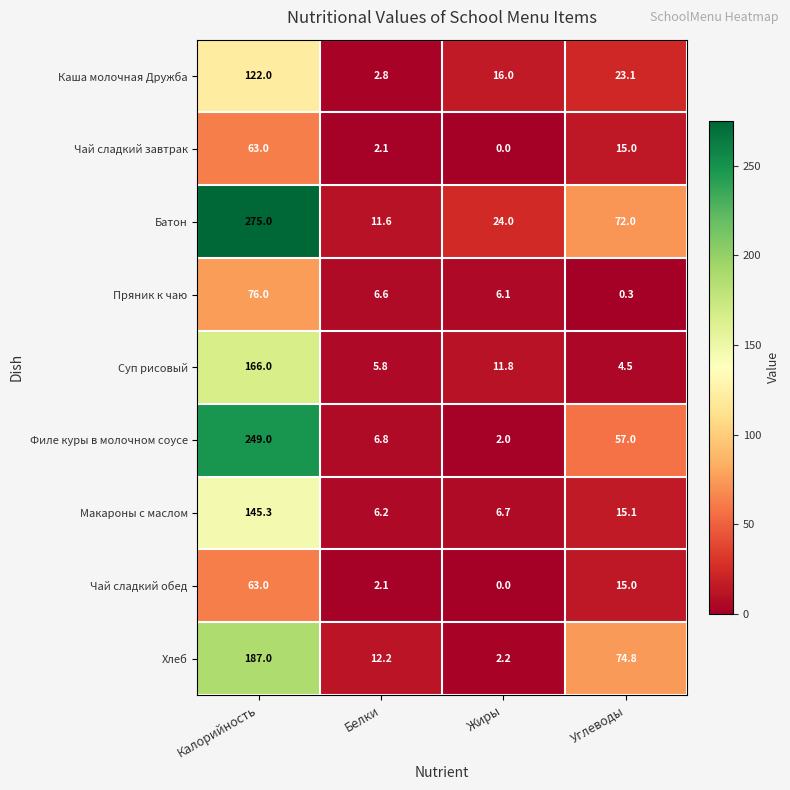

Where does the Чай сладкий обед series first go above 15?

Калорийность